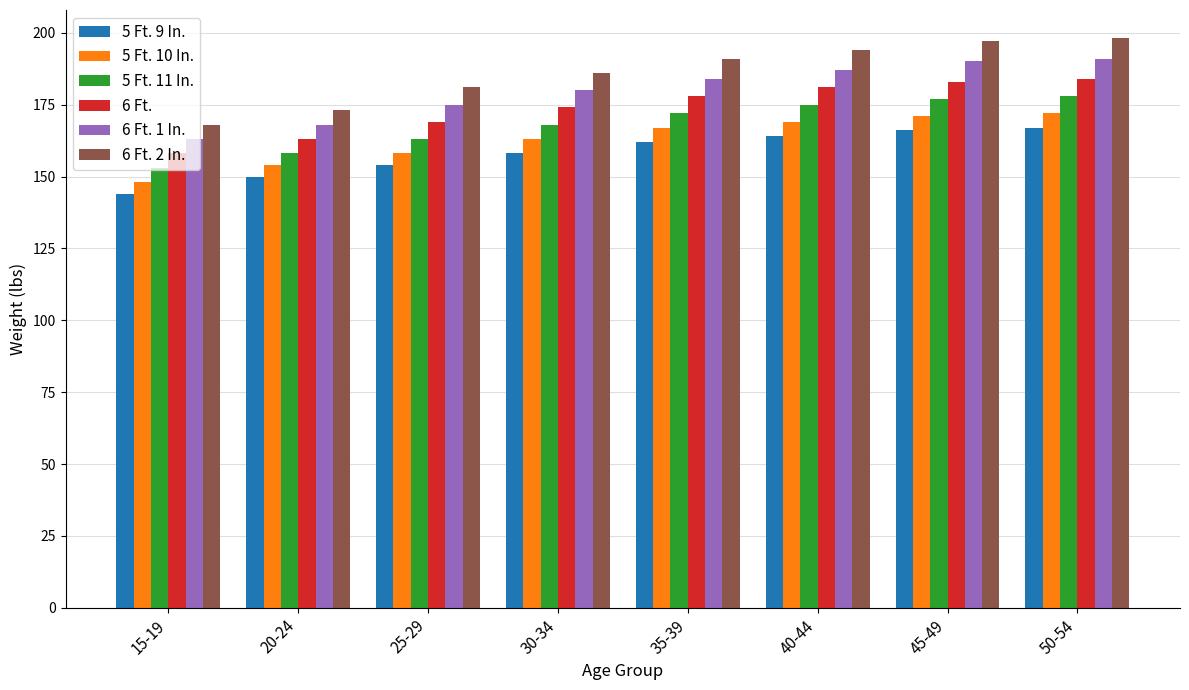

How many bars are there in each group?

6